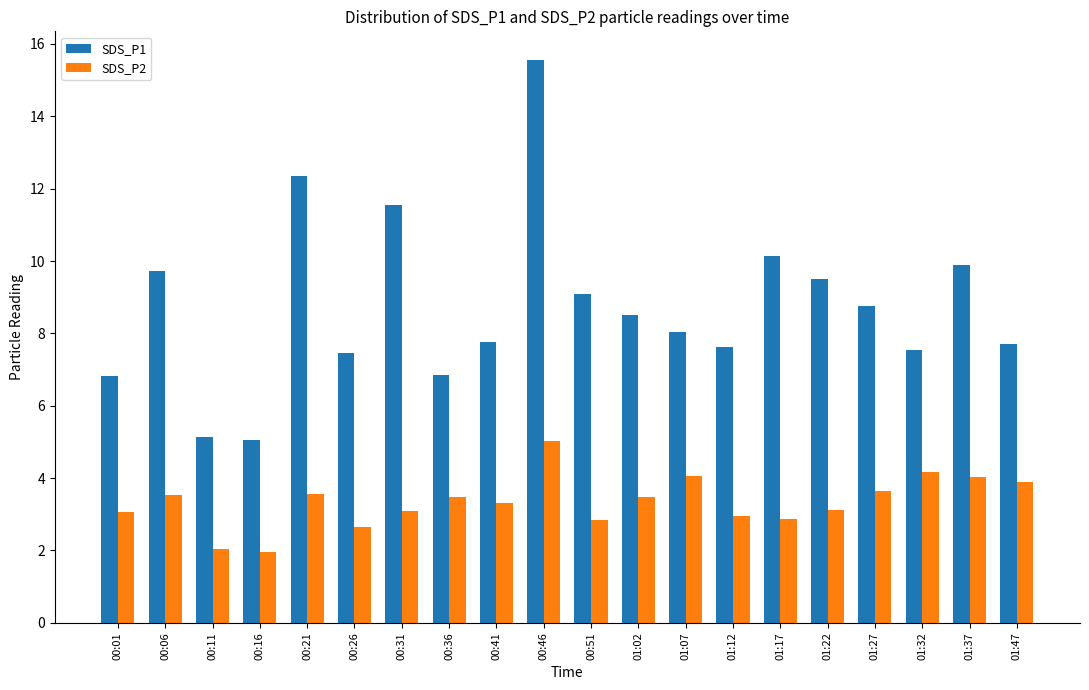

What is the sum of the SDS_P2 values at 01:02 and 00:06?

7.0